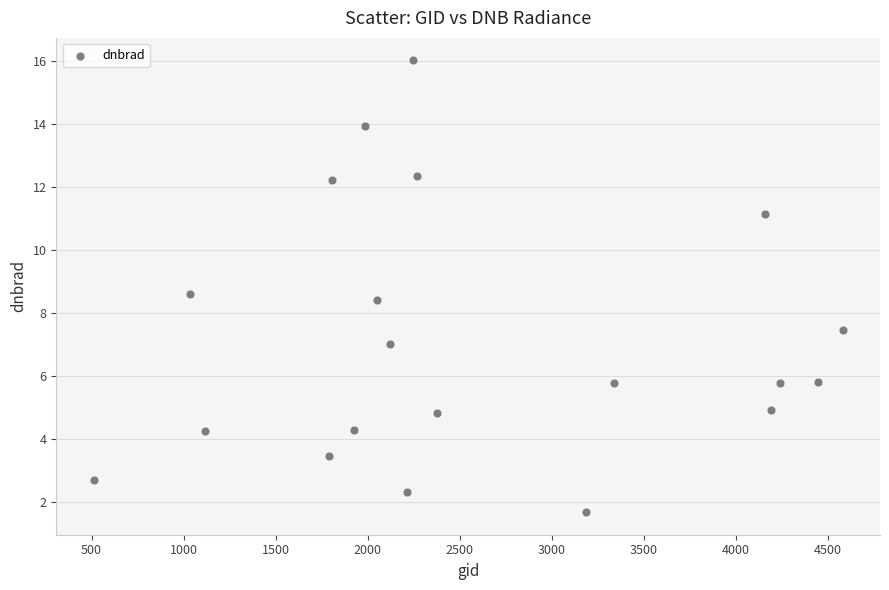

What is the range of Y values (max minus min)?

14.4